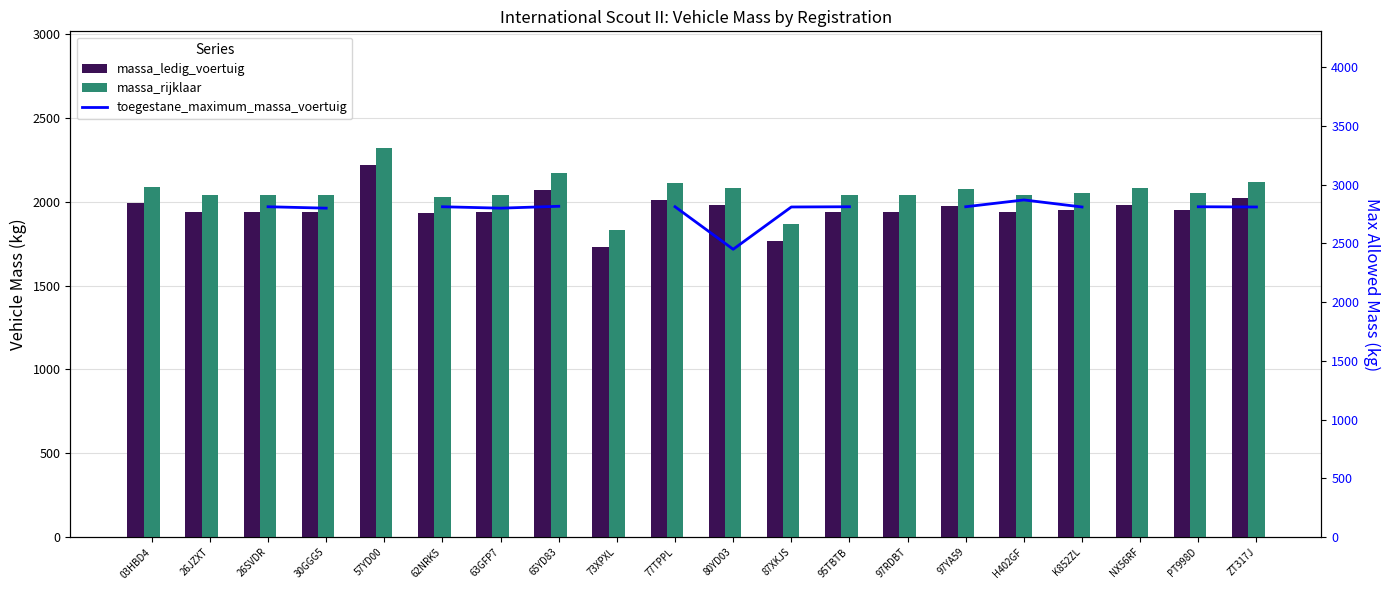

Is it true that toegestane_maximum_massa_voertuig equals 2812.0 at 62NRK5?

True